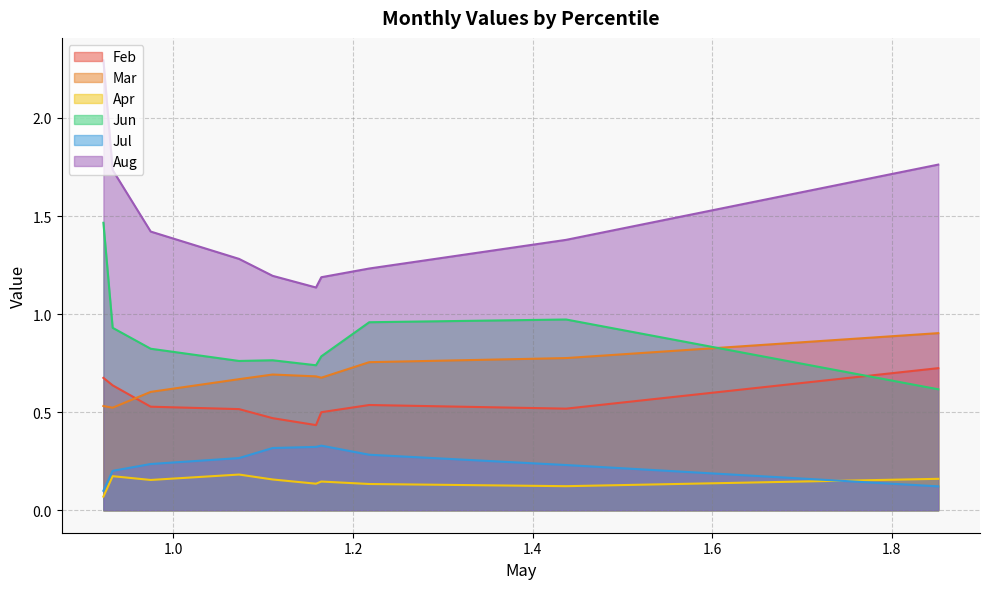

Where is the first local minimum for Apr?

pct25